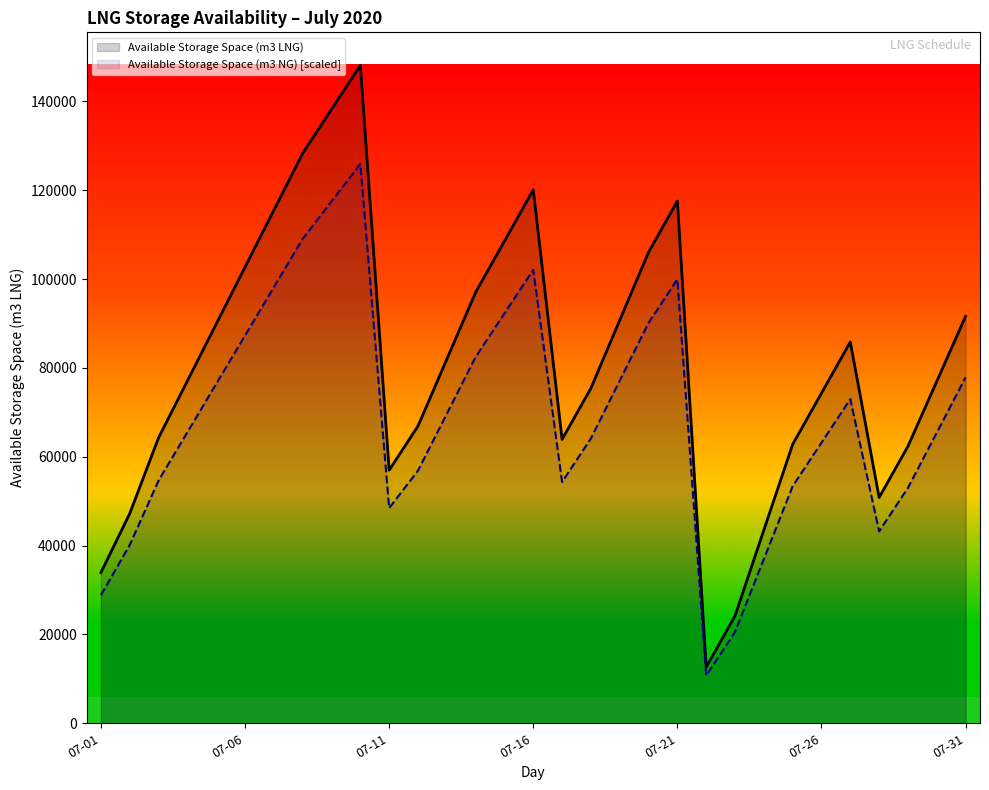

What is the approximate value of Available Storage Space (m3 LNG) at 07-26?

74310.0